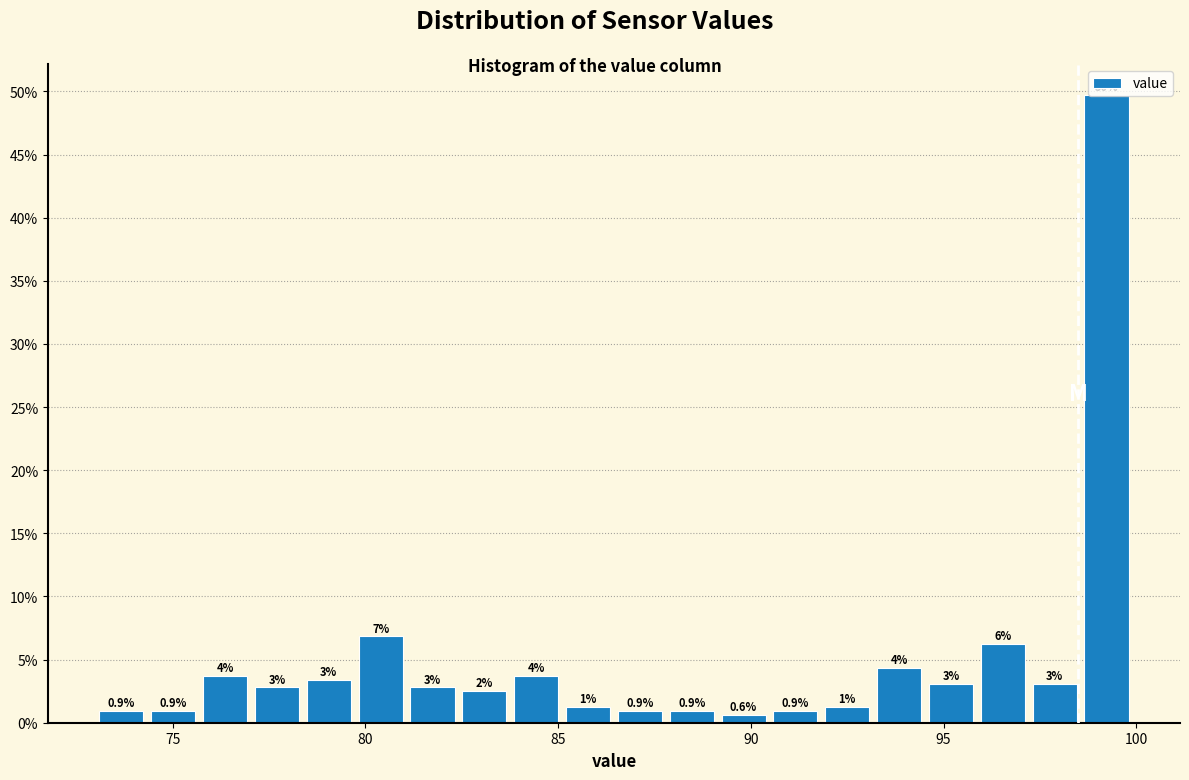

Around what value on the x-axis is the tallest bar? Give the approximate position of its centre, as read against the axis.

99.0